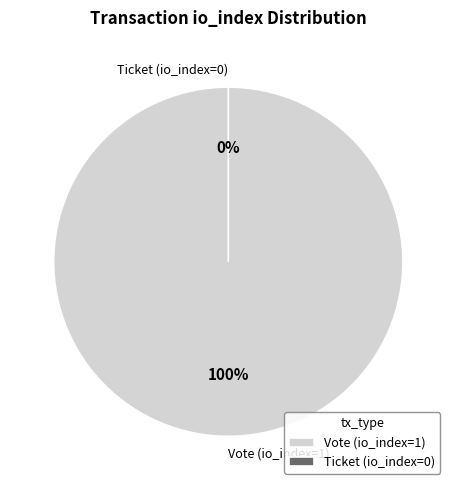

Is there a majority slice in this chart?

Yes